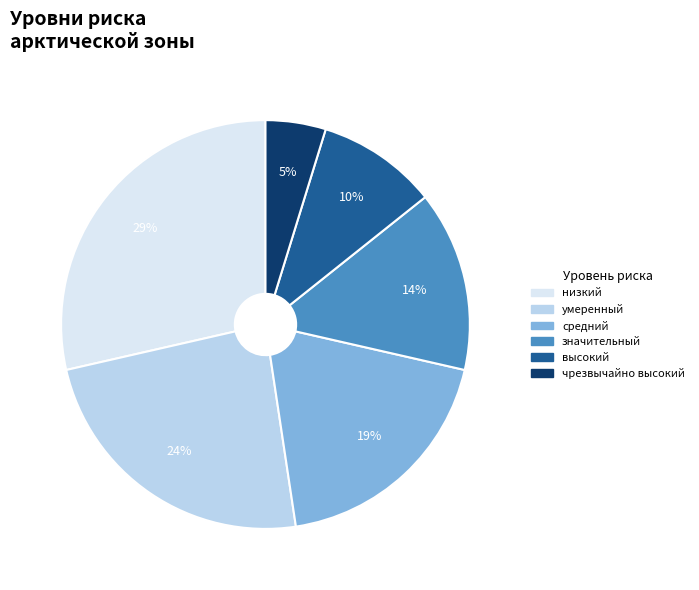

Which category has the biggest portion of the pie?

низкий